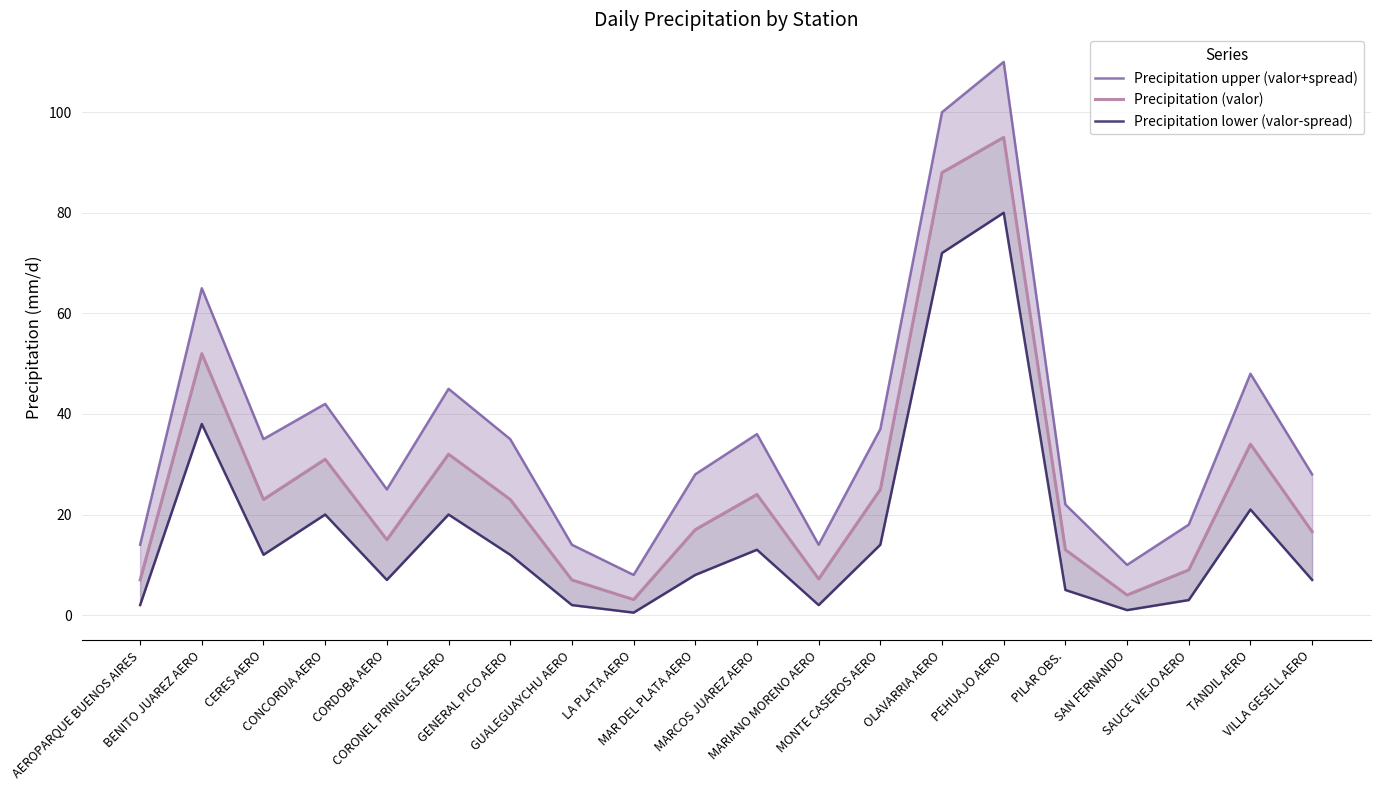

What is the average value of the Precipitation lower (valor-spread) series?

17.0